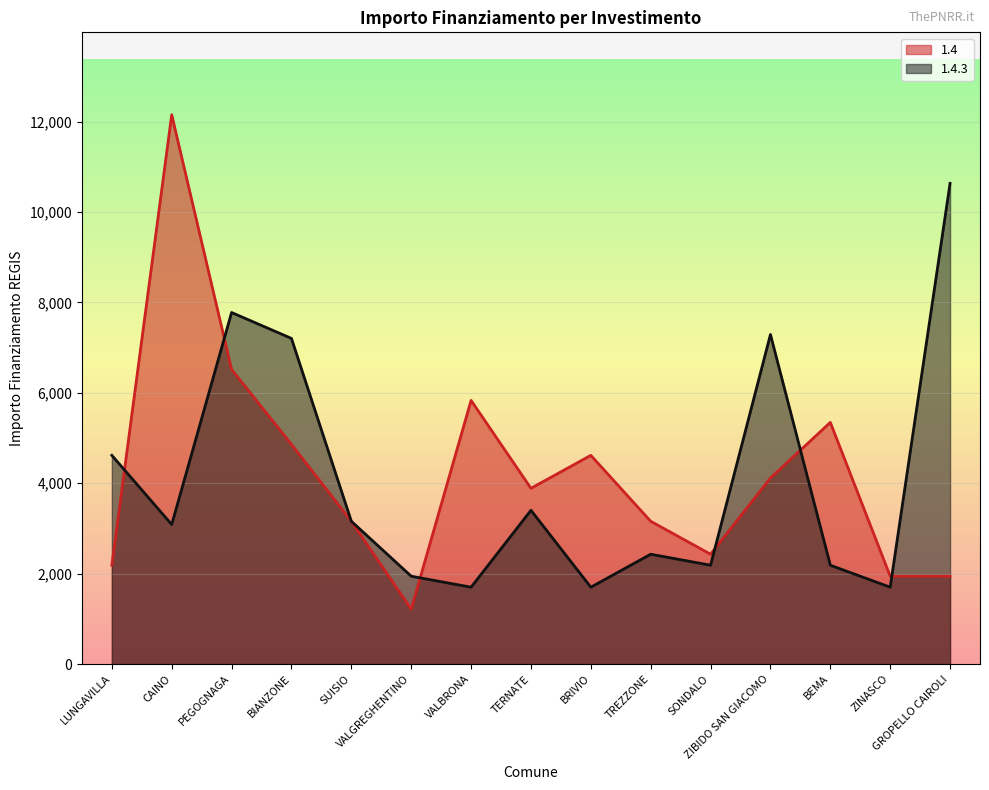

Is the value of 1.4 at BRIVIO greater than the value of 1.4.3 at SUISIO?

Yes